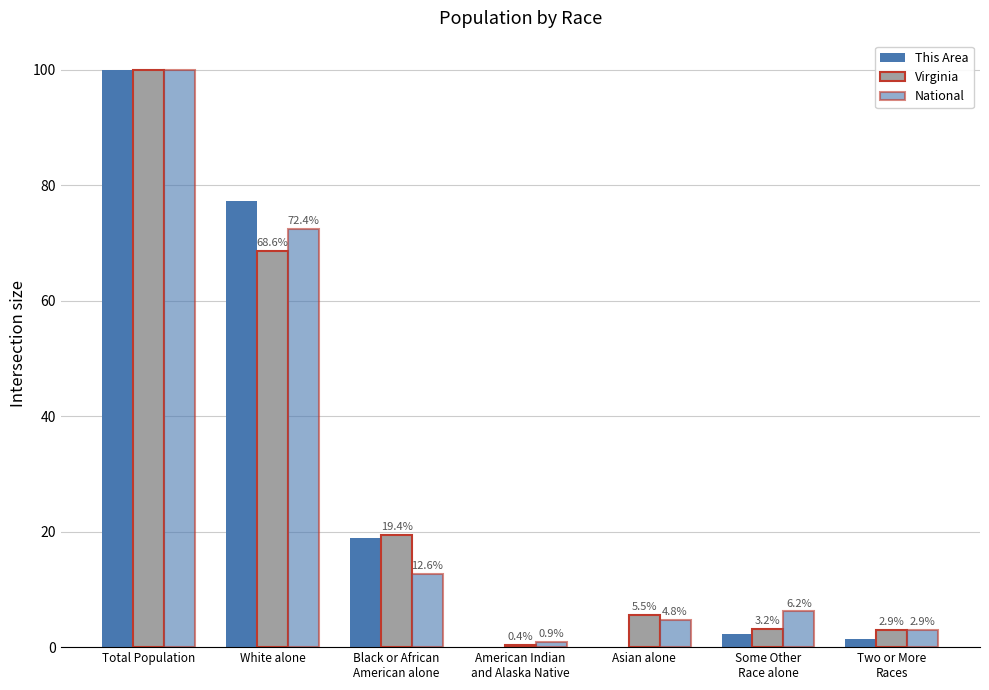

Where is This Area nearest to the value 50?

White alone